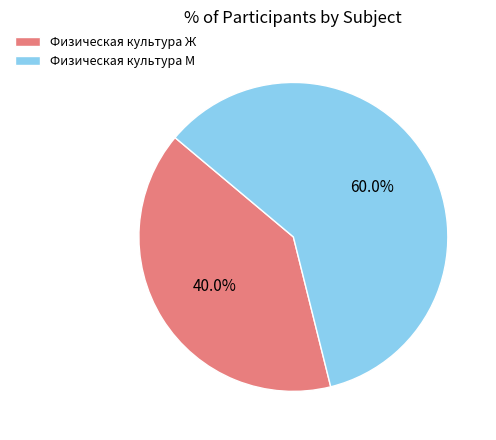

Which category has the biggest portion of the pie?

Физическая культура М